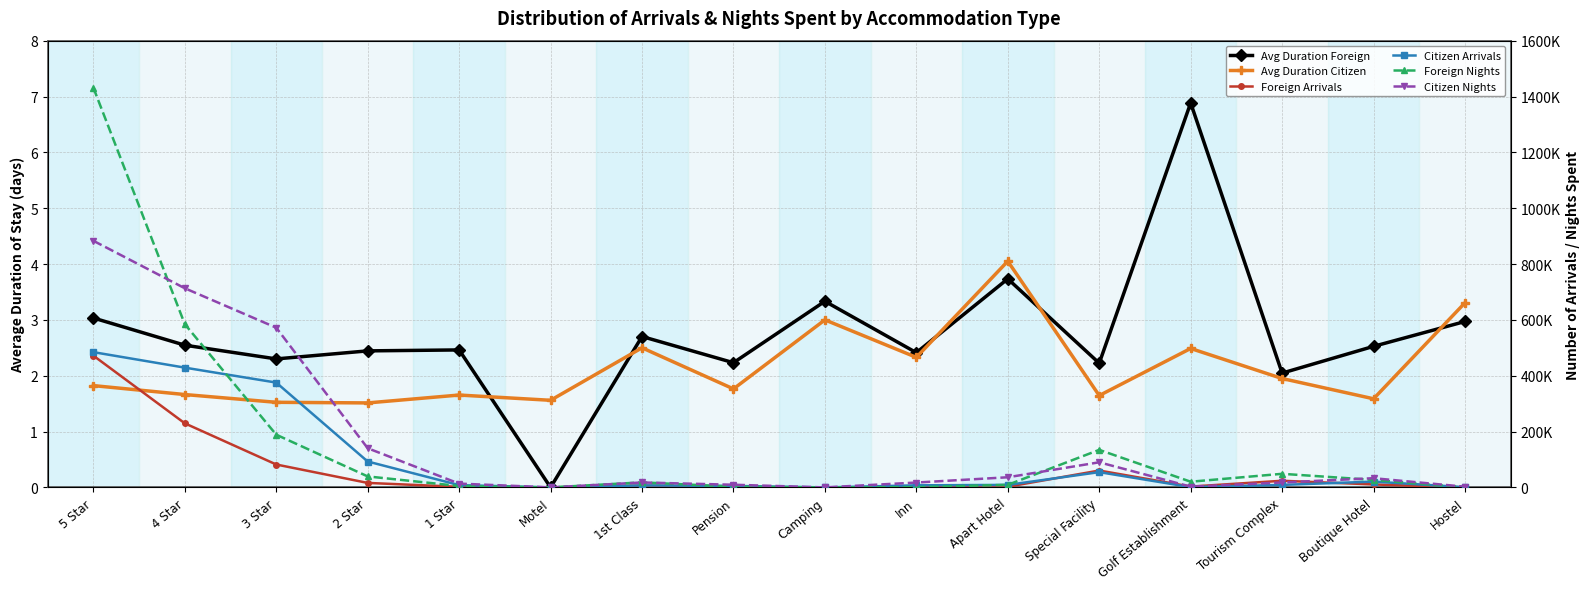

Rank the categories by Citizen Nights value from lowest to highest.

Camping, Motel, Hostel, Golf Establishment, Pension, 1 Star, Inn, Tourism Complex, 1st Class, Boutique Hotel, Apart Hotel, Special Facility, 2 Star, 3 Star, 4 Star, 5 Star